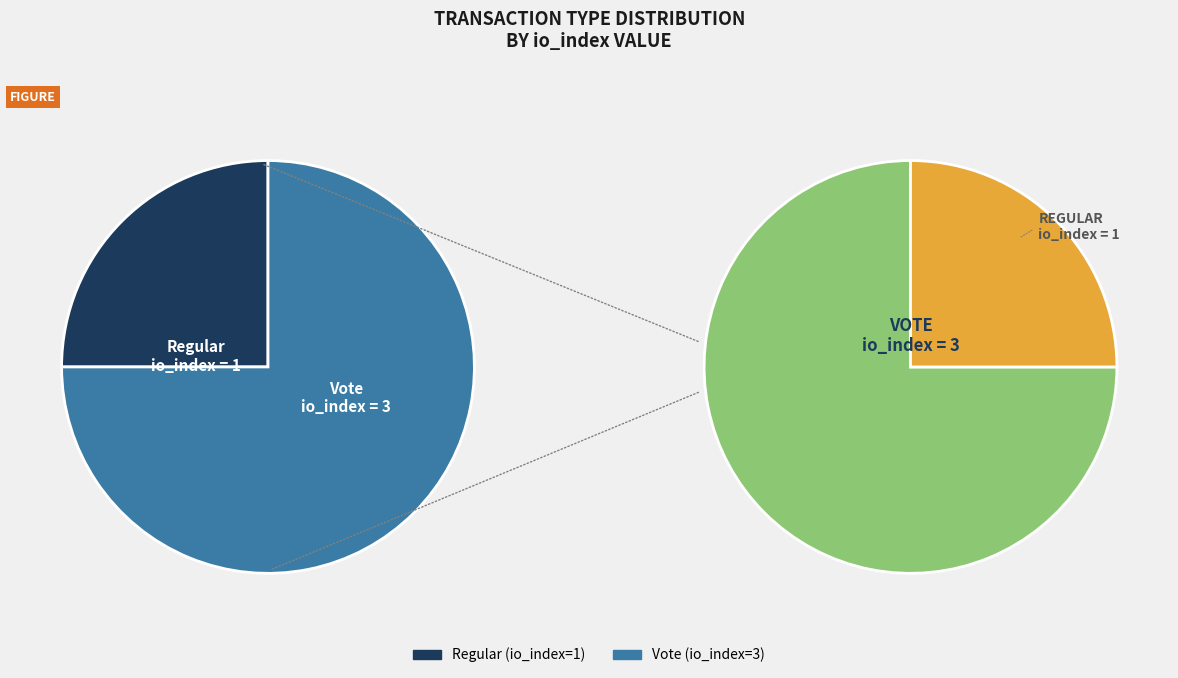

Rank the categories by value from highest to lowest.

Vote, Regular